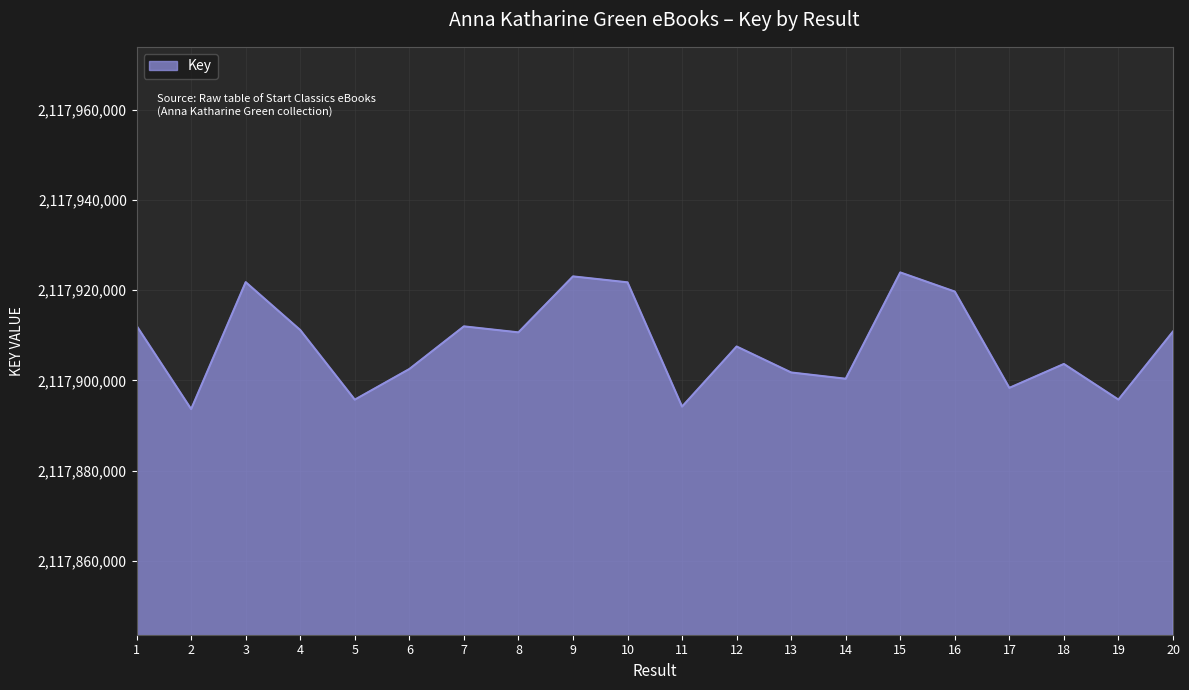

What is the difference between the maximum and minimum values?

30292